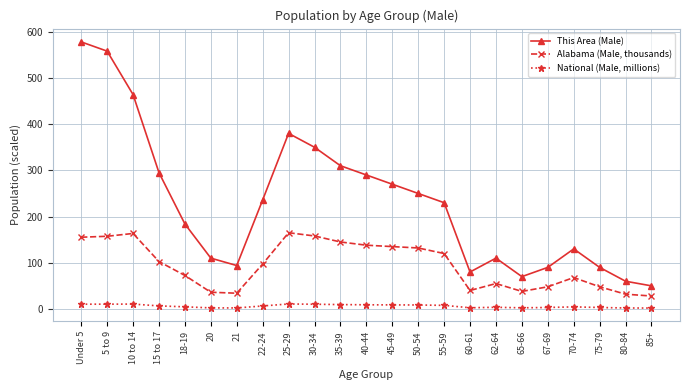

At which category does This Area (Male) reach its first local valley?

21